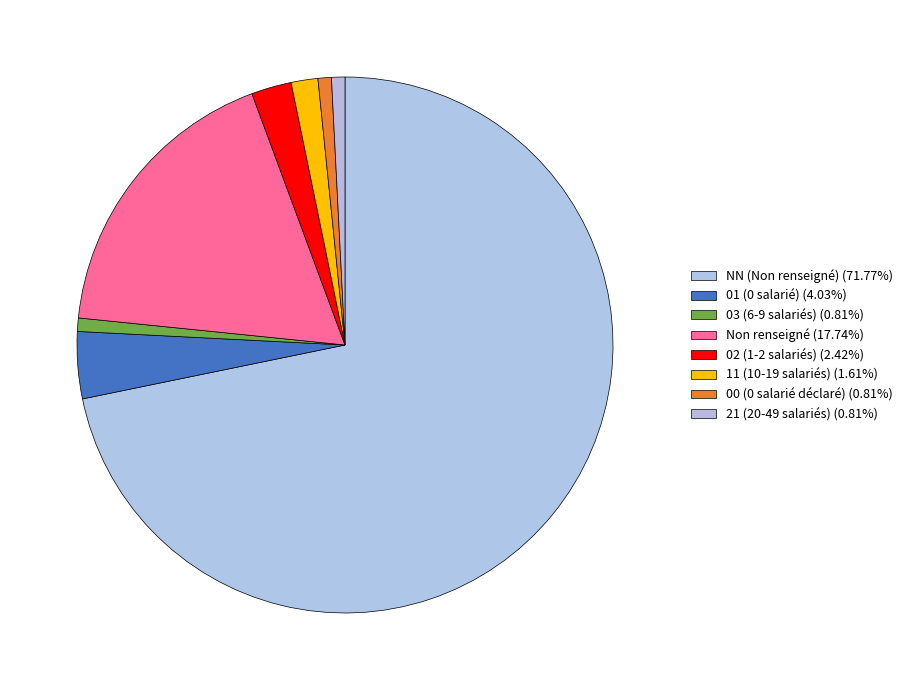

How many segments does this pie chart have?

8